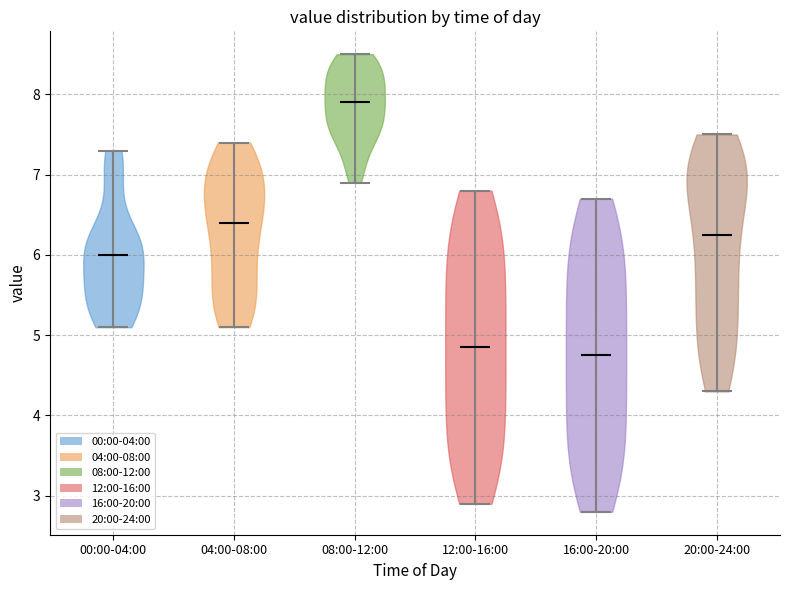

What is the highest point the violin for 08:00-12:00 reaches on the y-axis? The values are not printed on the chart, so give them approximately, as read against the axis.

8.5